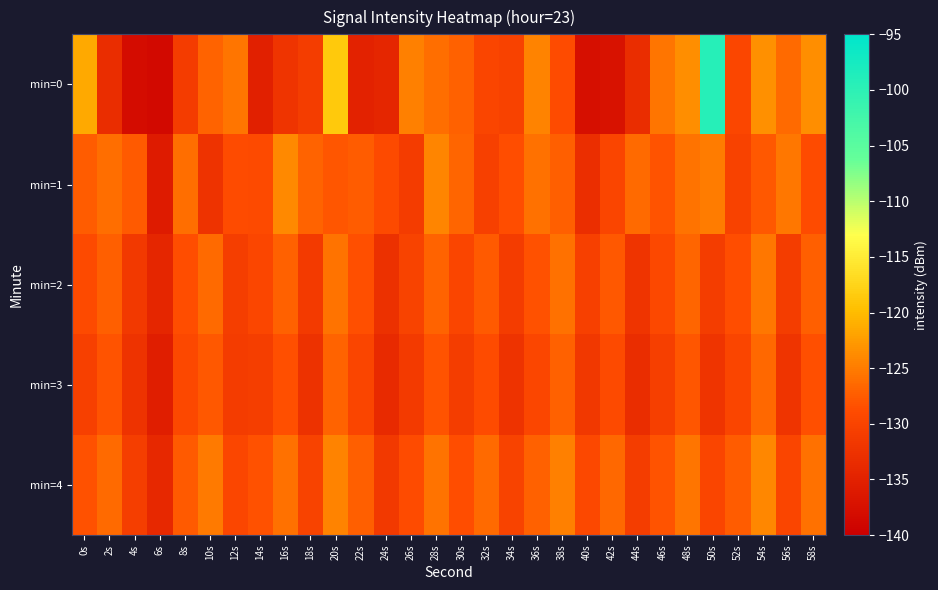

Reading left to right, what are all the values shown in this chart?

min=0: 0s=-121.4	2s=-133.1	4s=-138.2	6s=-138.6	8s=-131.2	10s=-126.9	12s=-125.5	14s=-135.2	16s=-132.2	18s=-131.0	20s=-118.7	22s=-134.8	24s=-134.3	26s=-124.7	28s=-126.1	30s=-127.1	32s=-129.7	34s=-130.2	36s=-124.5	38s=-128.8	40s=-137.6	42s=-137.3	44s=-133.2	46s=-125.5	48s=-123.5	50s=-99.2	52s=-129.5	54s=-123.3	56s=-126.3	58s=-123.6
min=1: 0s=-127.4	2s=-126.1	4s=-127.7	6s=-135.9	8s=-126.0	10s=-132.4	12s=-128.9	14s=-129.1	16s=-123.9	18s=-126.9	20s=-128.0	22s=-127.5	24s=-129.1	26s=-131.2	28s=-124.3	30s=-126.8	32s=-130.5	34s=-128.7	36s=-125.9	38s=-127.3	40s=-133.1	42s=-129.8	44s=-126.4	46s=-128.2	48s=-125.6	50s=-124.9	52s=-130.2	54s=-127.8	56s=-125.3	58s=-128.9
min=2: 0s=-129.1	2s=-127.3	4s=-131.5	6s=-134.2	8s=-128.7	10s=-126.4	12s=-130.8	14s=-129.5	16s=-127.1	18s=-131.3	20s=-125.6	22s=-128.4	24s=-132.7	26s=-130.1	28s=-126.9	30s=-129.8	32s=-127.6	34s=-131.2	36s=-128.3	38s=-125.9	40s=-130.5	42s=-127.8	44s=-132.1	46s=-129.4	48s=-126.7	50s=-131.0	52s=-128.6	54s=-125.3	56s=-130.9	58s=-127.2
min=3: 0s=-130.5	2s=-128.1	4s=-132.4	6s=-135.6	8s=-129.3	10s=-127.8	12s=-131.2	14s=-130.7	16s=-128.4	18s=-132.6	20s=-126.9	22s=-129.7	24s=-133.8	26s=-131.3	28s=-128.1	30s=-131.0	32s=-128.8	34s=-132.4	36s=-129.5	38s=-127.1	40s=-131.7	42s=-129.0	44s=-133.3	46s=-130.6	48s=-127.9	50s=-132.2	52s=-129.8	54s=-126.5	56s=-132.1	58s=-128.4
min=4: 0s=-128.3	2s=-126.4	4s=-130.7	6s=-133.9	8s=-127.6	10s=-125.1	12s=-129.5	14s=-128.3	16s=-125.9	18s=-130.1	20s=-124.4	22s=-127.2	24s=-131.5	26s=-128.9	28s=-125.7	30s=-128.6	32s=-126.4	34s=-130.0	36s=-127.1	38s=-124.7	40s=-129.3	42s=-126.6	44s=-130.9	46s=-128.2	48s=-125.5	50s=-129.8	52s=-127.4	54s=-124.1	56s=-129.7	58s=-125.9